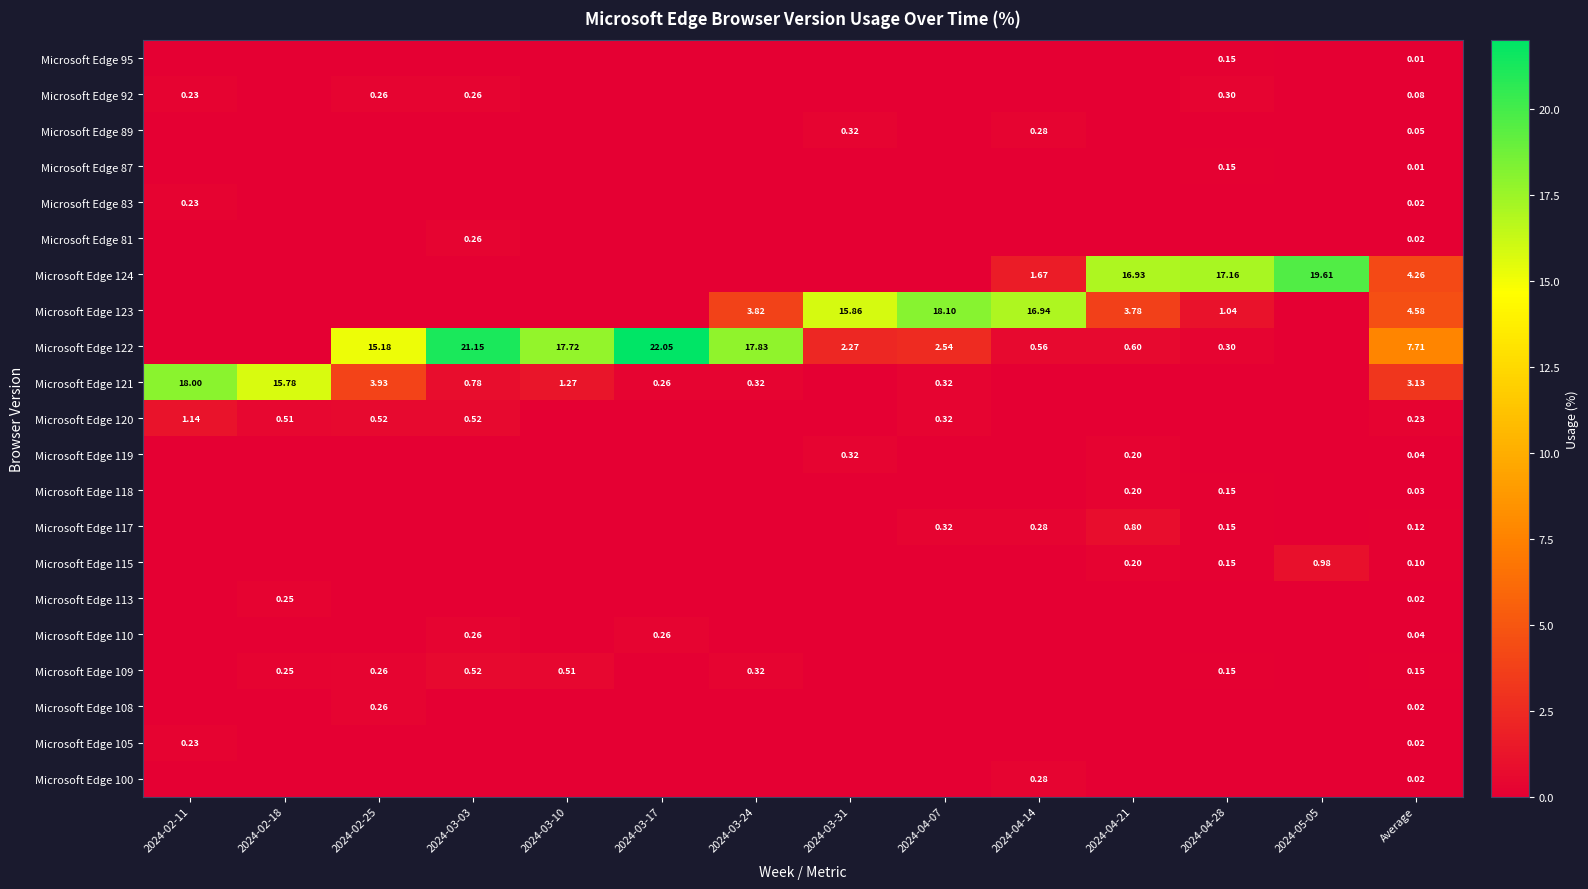

What is the highest value of the Microsoft Edge 122 series?

22.1